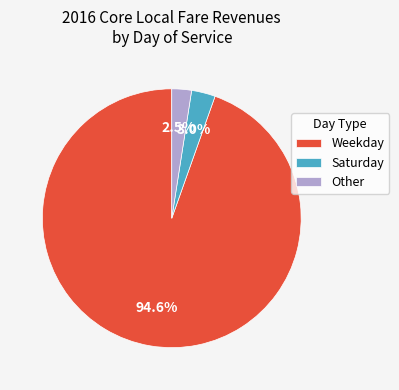

Rank the categories by value from highest to lowest.

Weekday, Saturday, Other